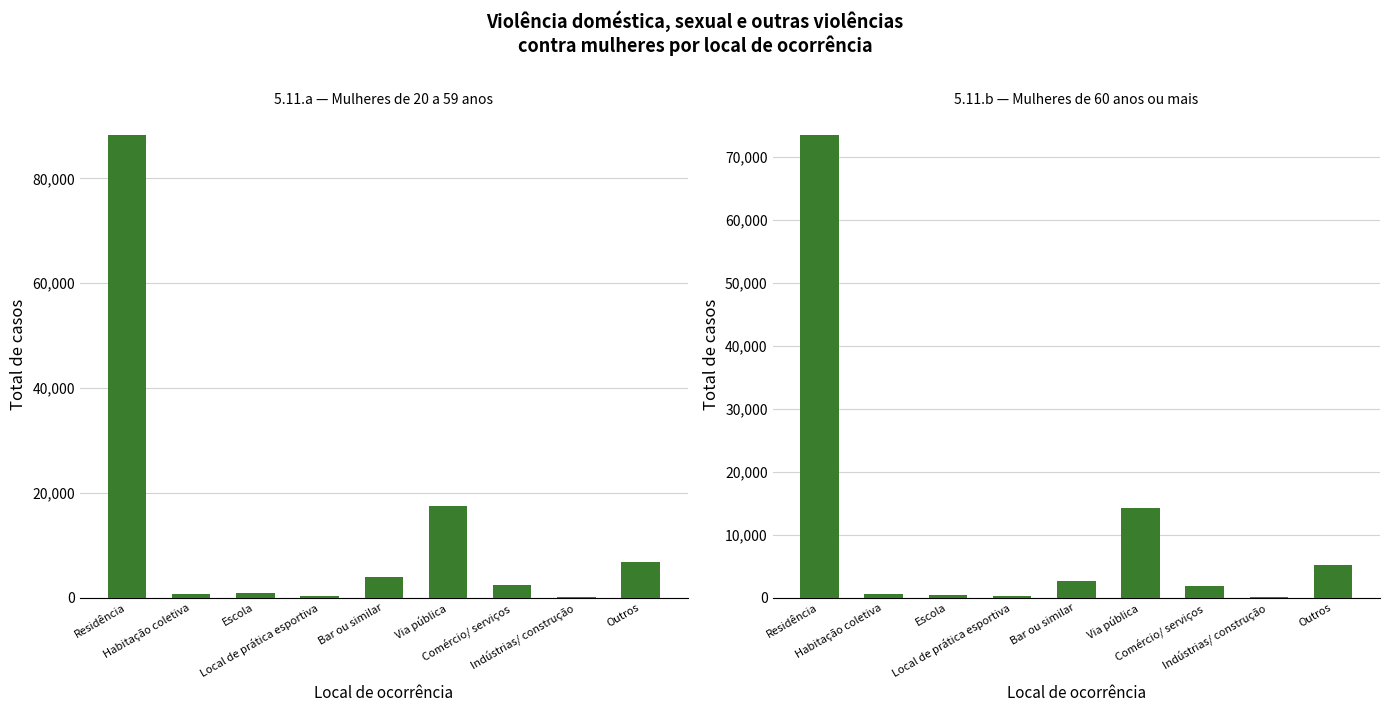

The value of 5.11.b (60 anos ou mais) at Via pública is 20845. True or false?

False